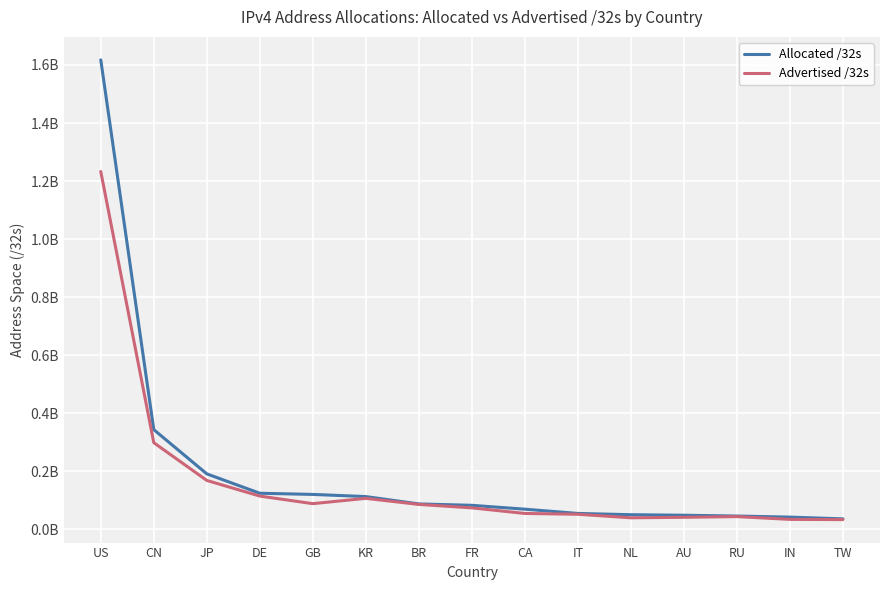

What is the label of the 15th point from the left?

TW